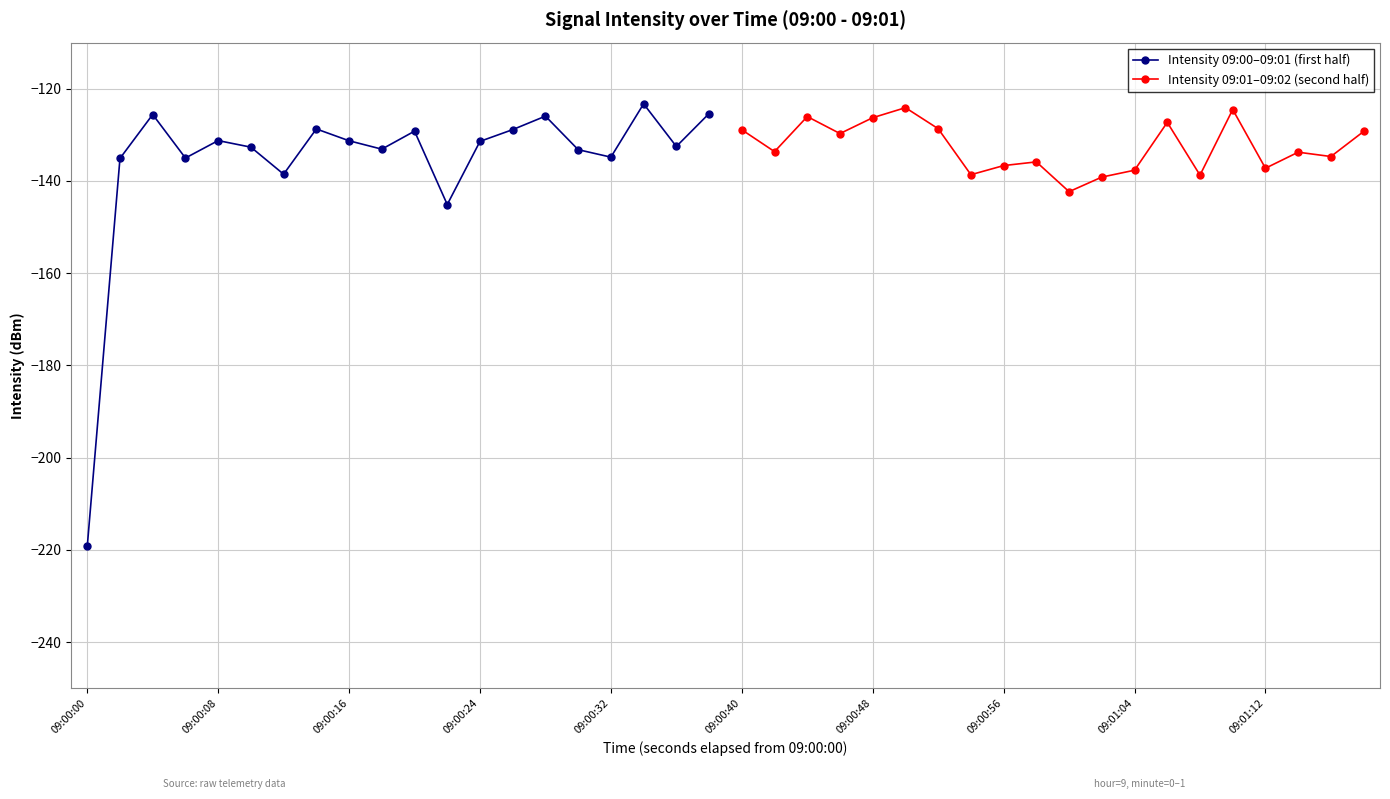

What is the minimum value for Intensity 09:01–09:02 (second half)?

-142.3